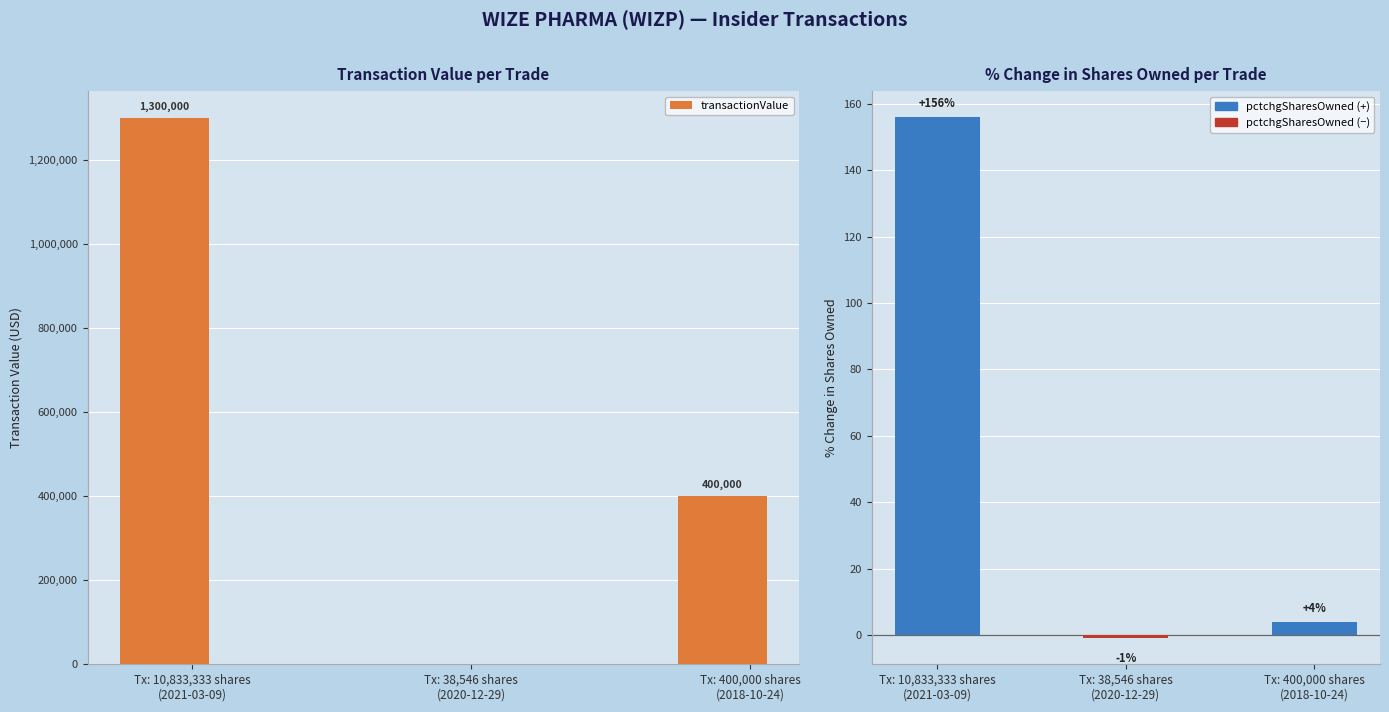

Which series changed the most between Tx: 10,833,333 shares
(2021-03-09) and Tx: 38,546 shares
(2020-12-29)?

transactionValue